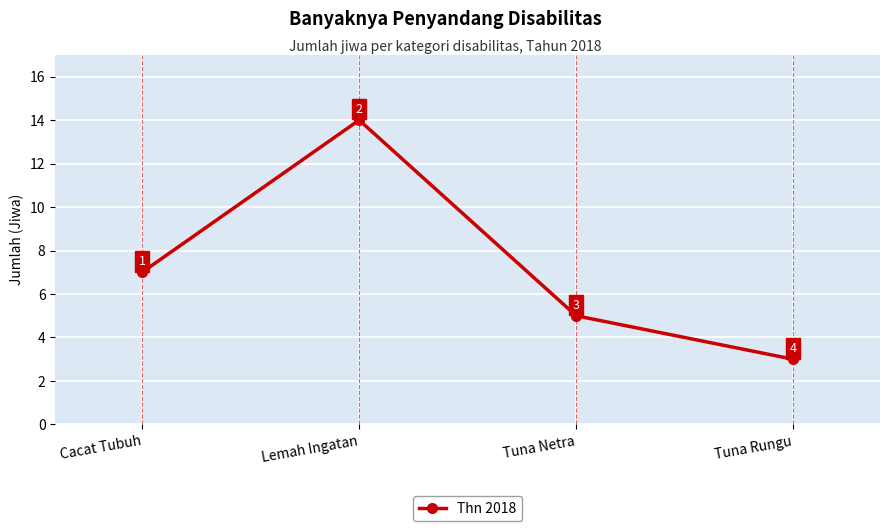

Is it true that the value at Lemah Ingatan is 24?

False